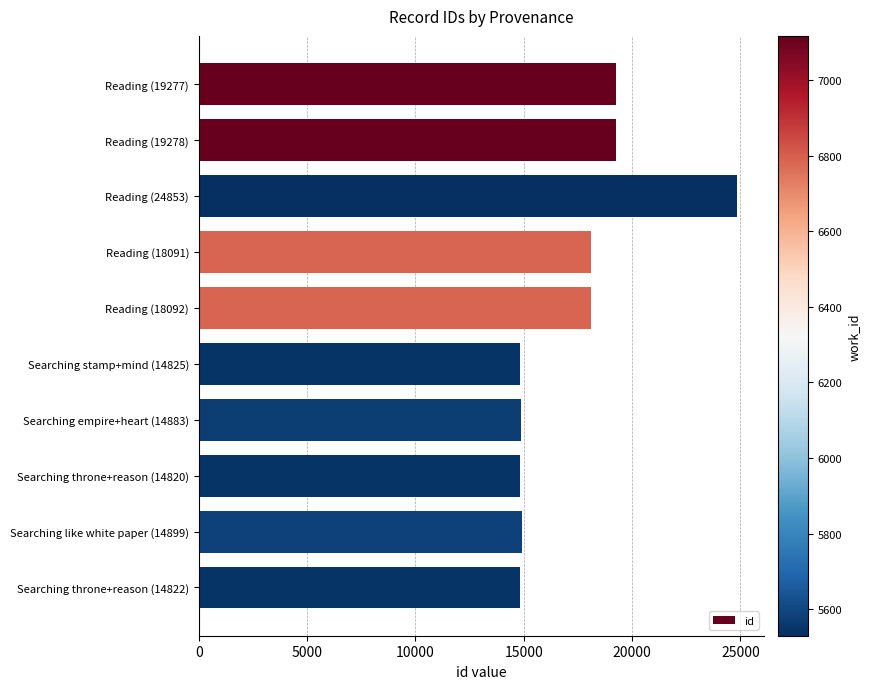

Are the bars horizontal?

Yes